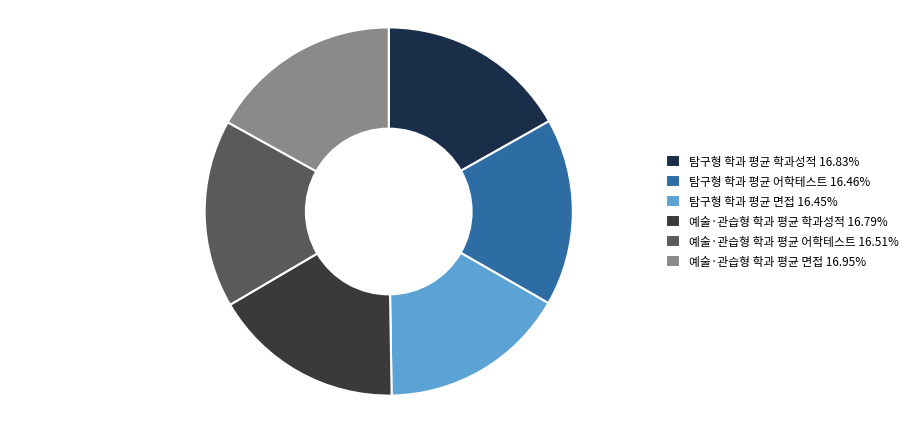

How many slices are in this pie chart?

6